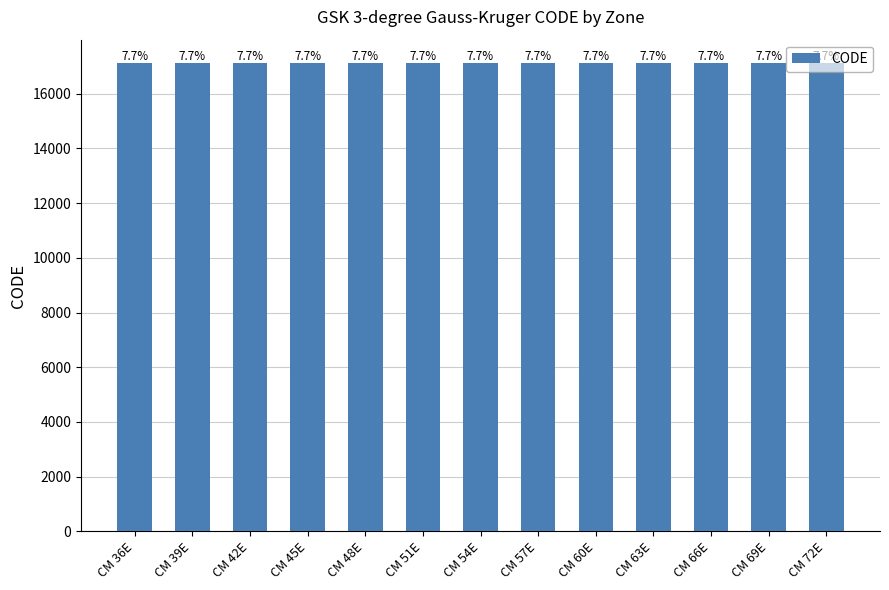

How many bars are there in total?

13